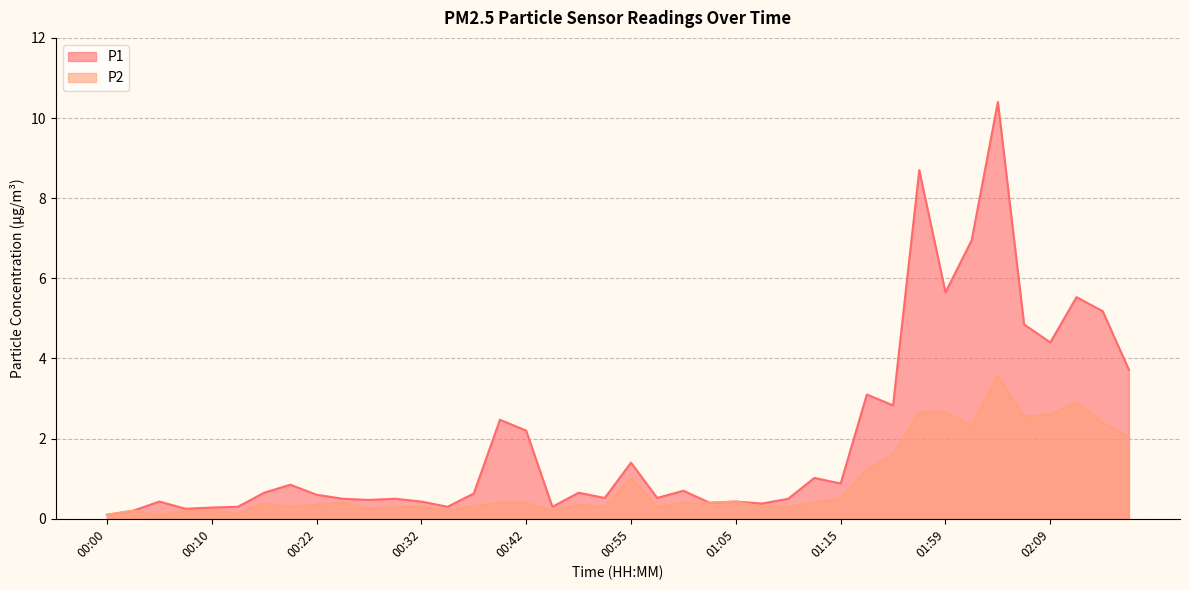

True or false: P2 and P1 cross at least once.

False